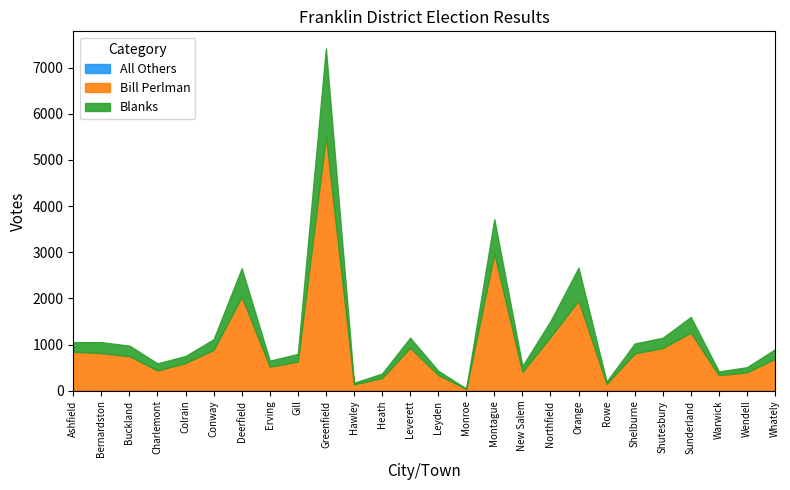

Which category has the highest value across all series?

Greenfield